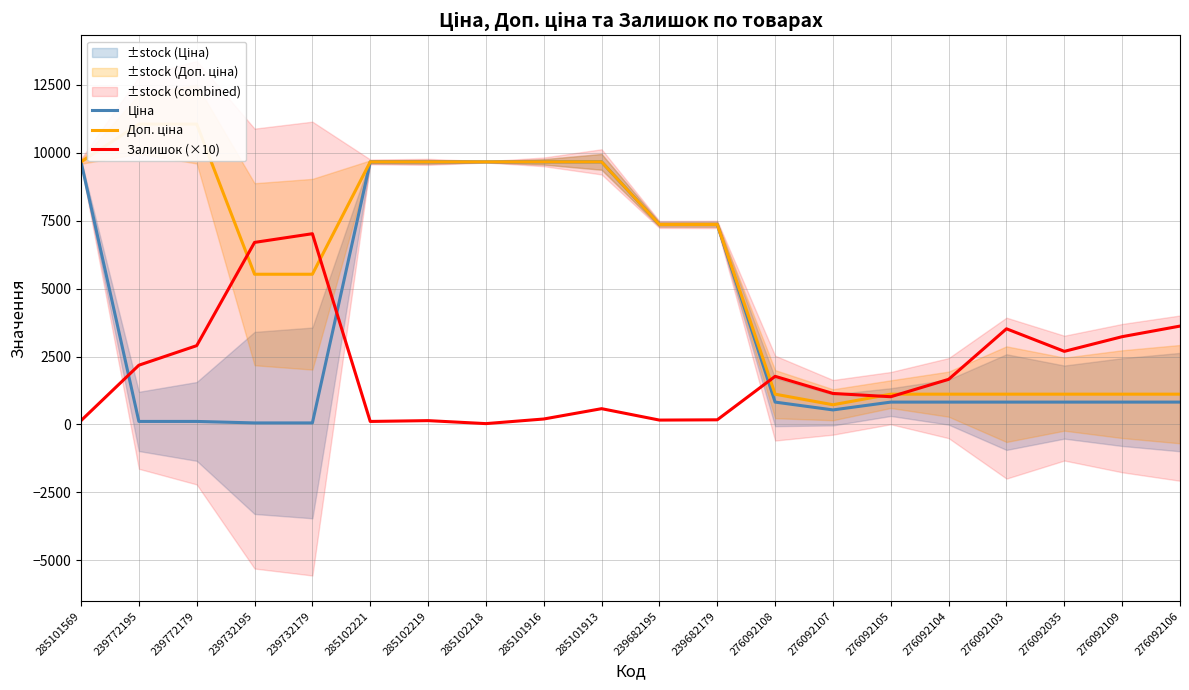

Rank the series by their maximum value, from lowest to highest.

Залишок (×10), Ціна, Доп. ціна